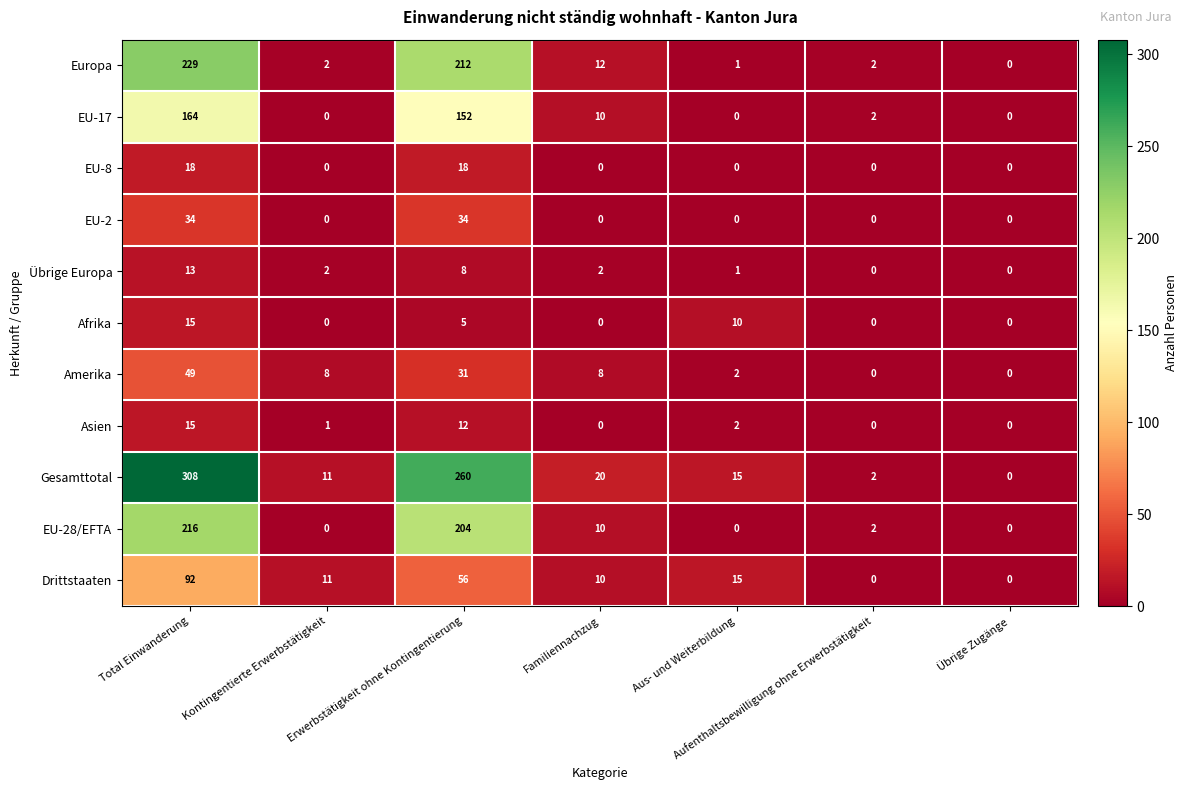

True or false: Europa has a value of 2 at Aufenthaltsbewilligung ohne Erwerbstätigkeit.

True